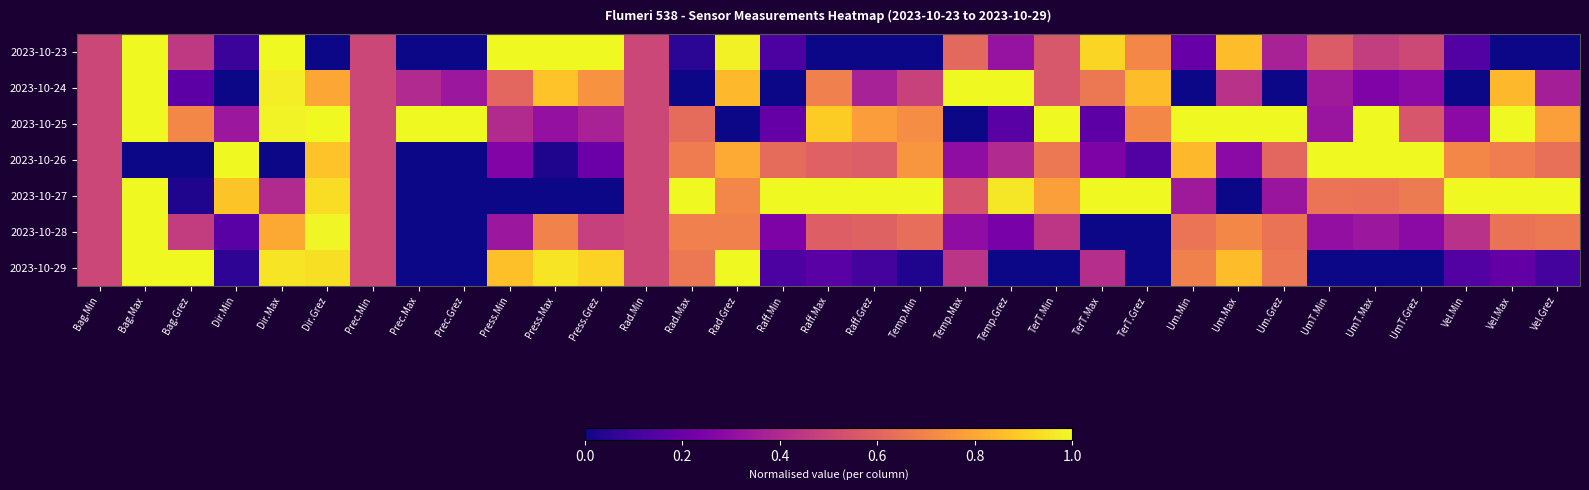

At UmT.Max, list the series in order from largest to smallest.

2023-10-25, 2023-10-26, 2023-10-27, 2023-10-23, 2023-10-28, 2023-10-24, 2023-10-29